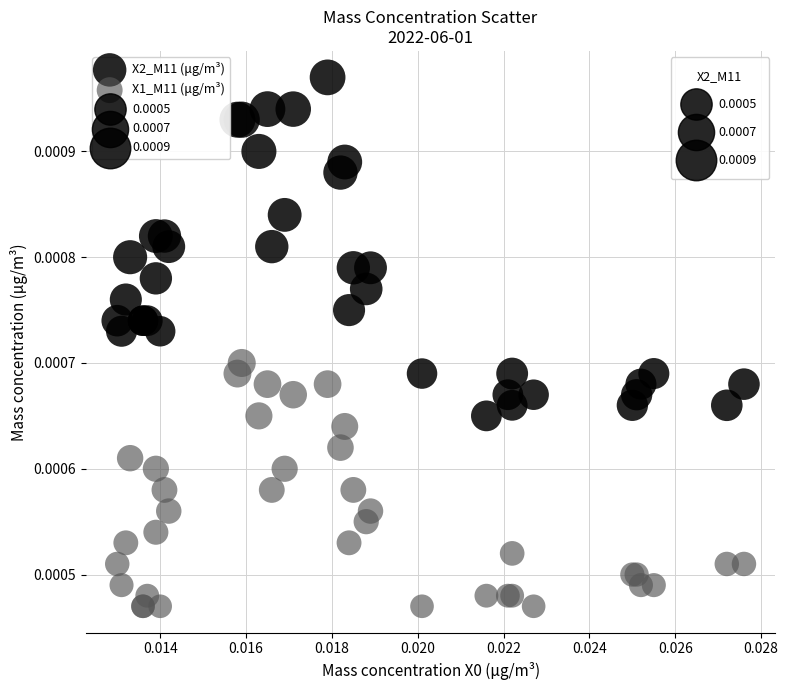

Which series reaches the maximum Y coordinate?

X2_M11 (μg/m³)